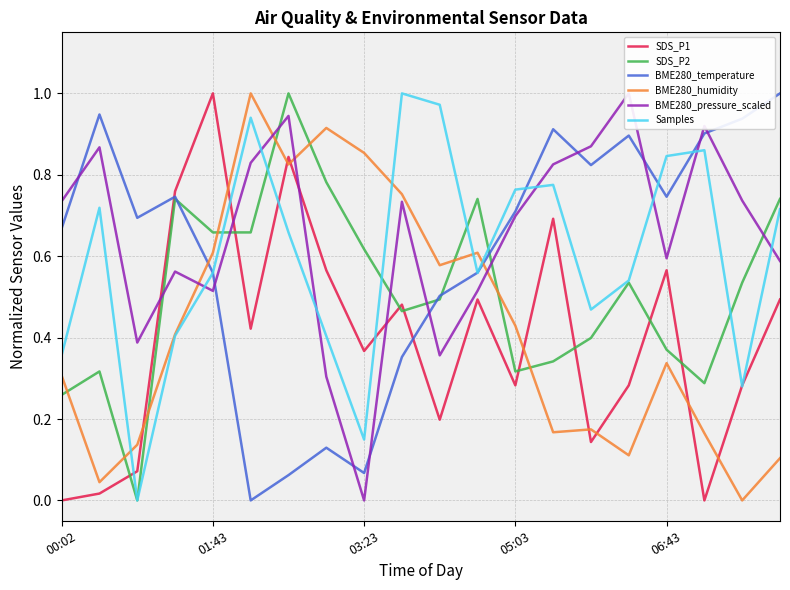

Reading left to right, list all the values displayed in this chart.

SDS_P1: 0.0	0.0	0.1	0.8	1.0	0.4	0.8	0.6	0.4	0.5	0.2	0.5	0.3	0.7	0.1	0.3	0.6	0.0	0.3	0.5
SDS_P2: 0.3	0.3	0.0	0.7	0.7	0.7	1.0	0.8	0.6	0.5	0.5	0.7	0.3	0.3	0.4	0.5	0.4	0.3	0.5	0.7
BME280_temperature: 0.7	0.9	0.7	0.7	0.6	0.0	0.1	0.1	0.1	0.4	0.5	0.6	0.7	0.9	0.8	0.9	0.7	0.9	0.9	1.0
BME280_humidity: 0.3	0.0	0.1	0.4	0.6	1.0	0.8	0.9	0.9	0.8	0.6	0.6	0.4	0.2	0.2	0.1	0.3	0.2	0.0	0.1
BME280_pressure_scaled: 0.7	0.9	0.4	0.6	0.5	0.8	0.9	0.3	0.0	0.7	0.4	0.5	0.7	0.8	0.9	1.0	0.6	0.9	0.7	0.6
Samples: 0.4	0.7	0.0	0.4	0.6	0.9	0.7	0.4	0.1	1.0	1.0	0.6	0.8	0.8	0.5	0.5	0.8	0.9	0.3	0.7